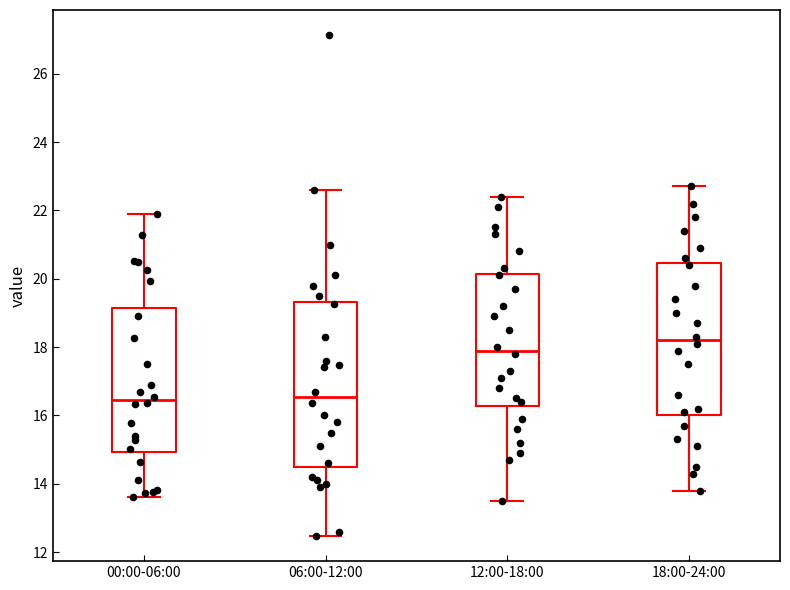

Where does the lower whisker of the box for 06:00-12:00 end on the y-axis? The values are not printed on the chart, so give them approximately, as read against the axis.

12.4